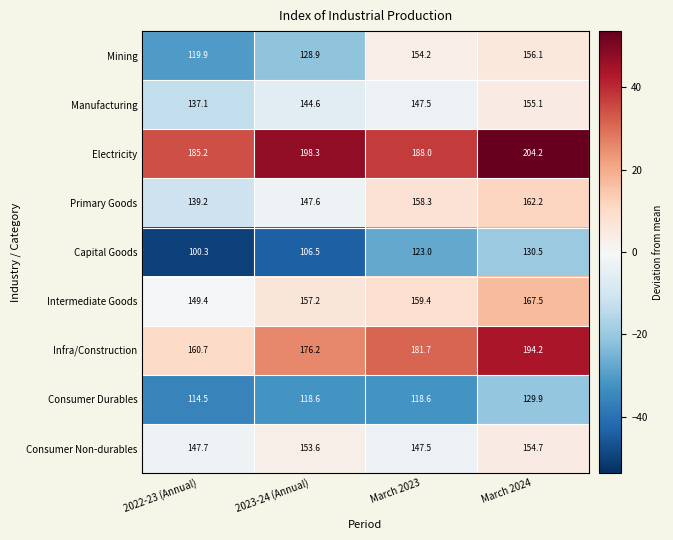

At 2022-23 (Annual), list the series in order from smallest to largest.

Capital Goods, Consumer Durables, Mining, Manufacturing, Primary Goods, Consumer Non-durables, Intermediate Goods, Infra/Construction, Electricity